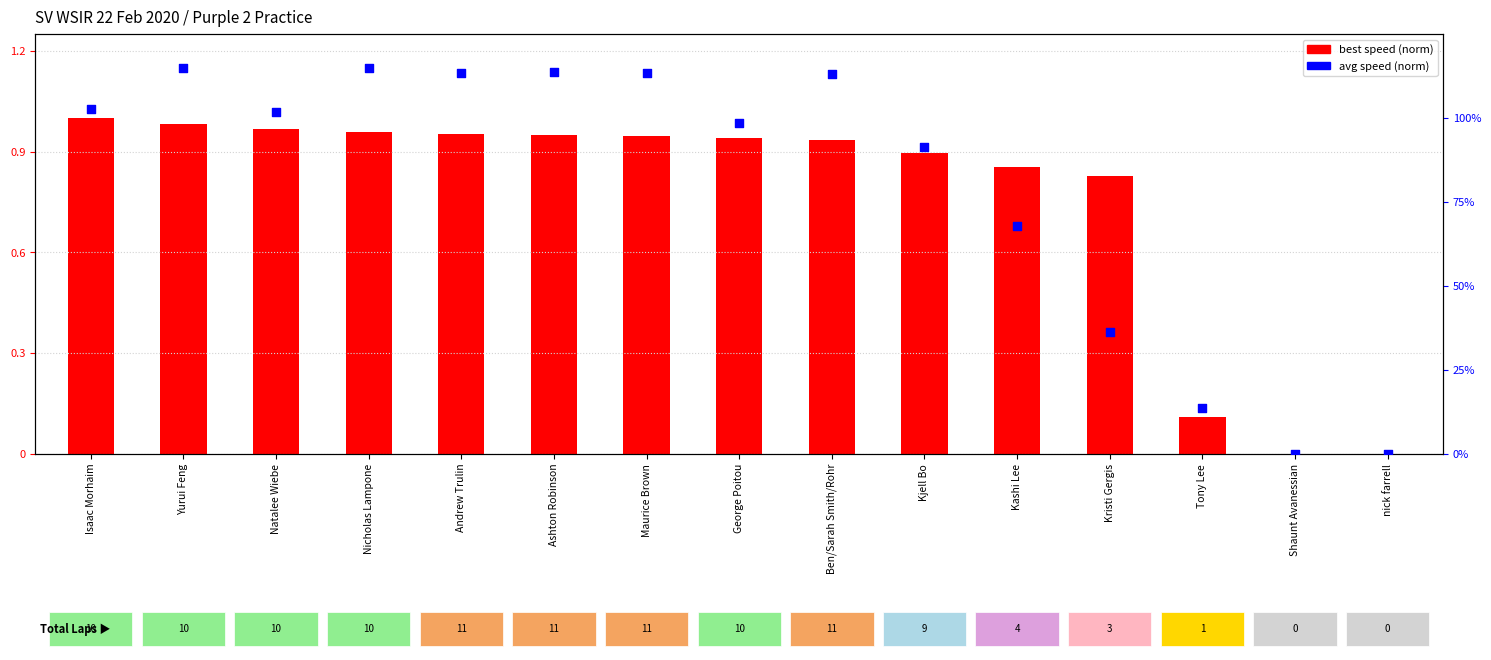

Which has a higher value, Nicholas Lampone or Andrew Trulin?

Nicholas Lampone